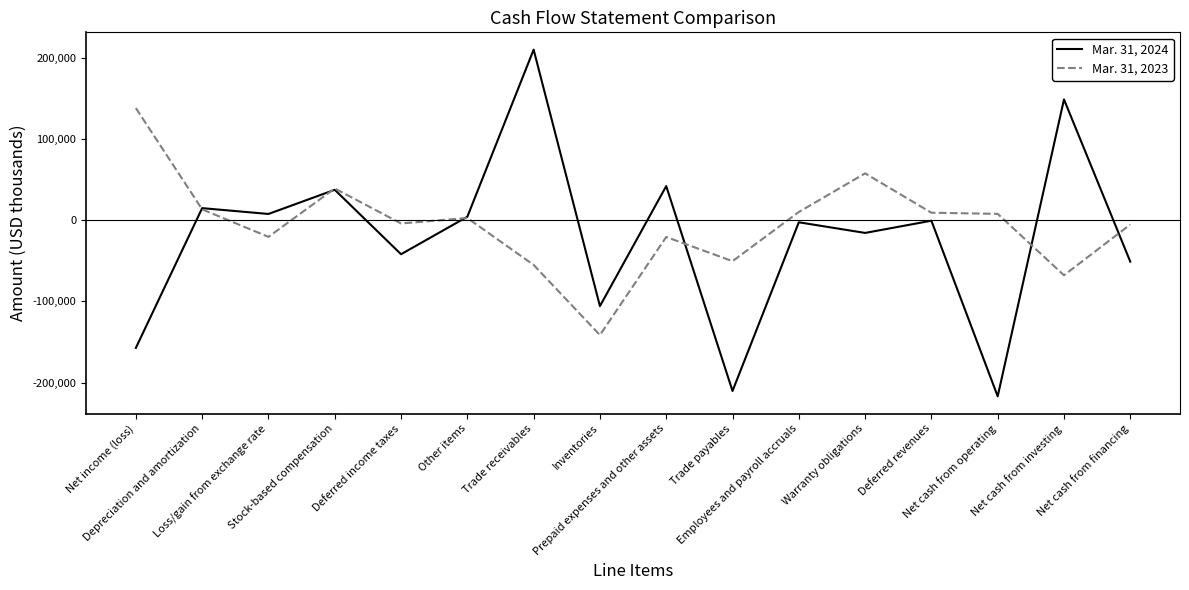

Is this an area chart (filled region under the line)?

No